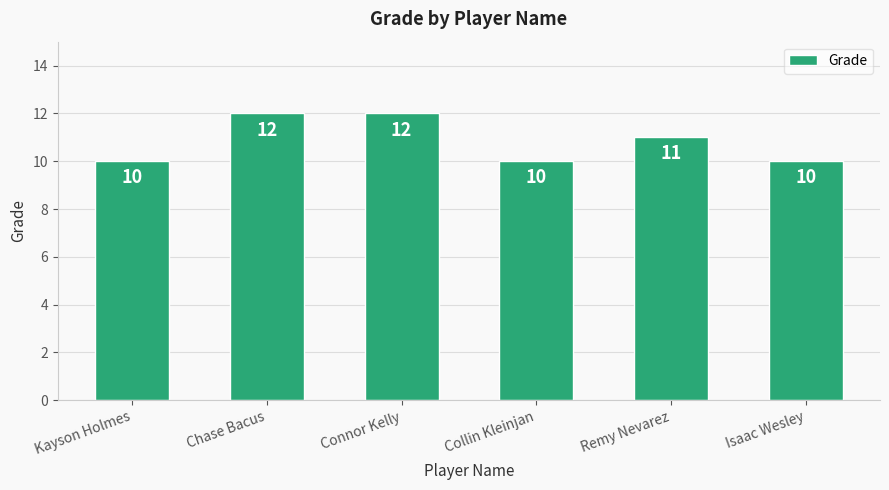

What is the minimum value shown in the chart?

10